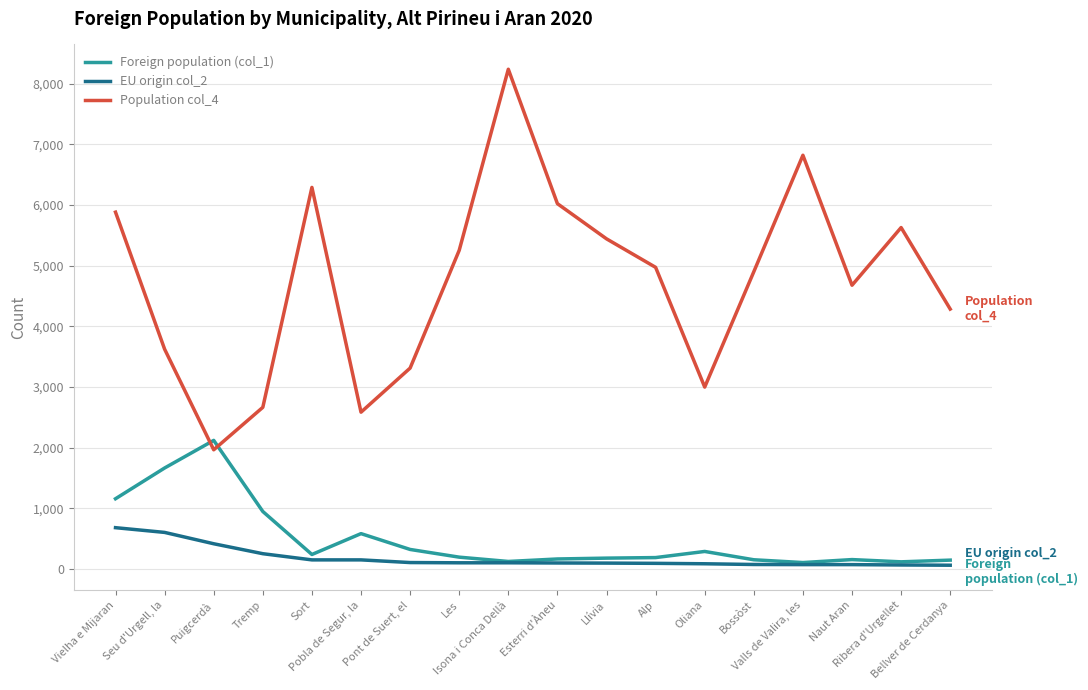

What is the maximum value shown in the chart?

8240